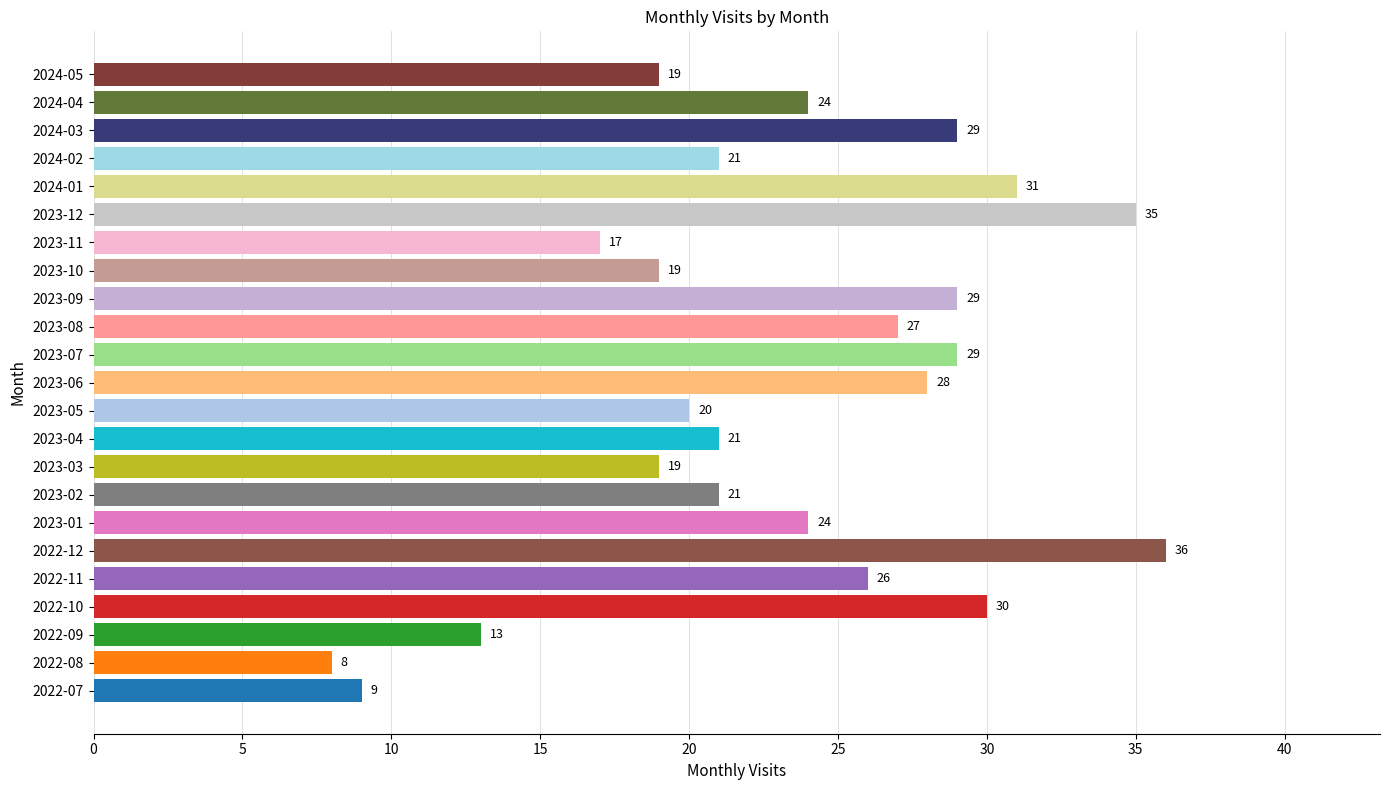

Between 2023-08 and 2024-02, which is larger?

2023-08